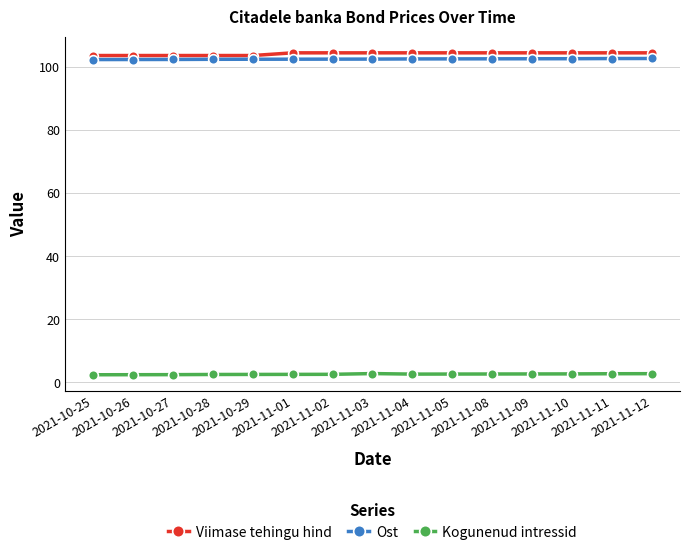

What is the total value across all series at 2021-11-10?

210.0